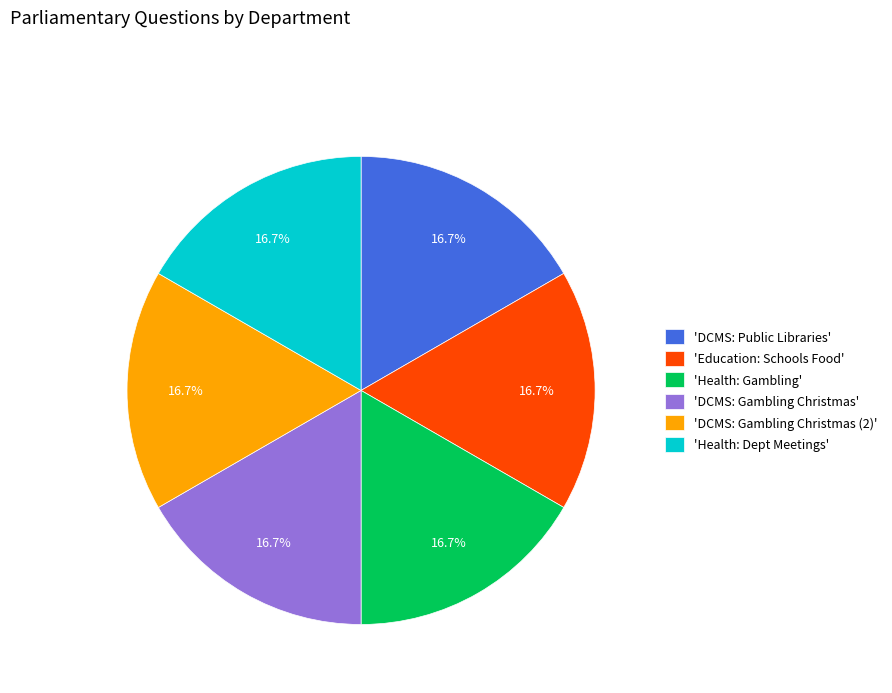

Do 'DCMS: Public Libraries' and 'Health: Dept Meetings' together represent more than half of the pie?

No